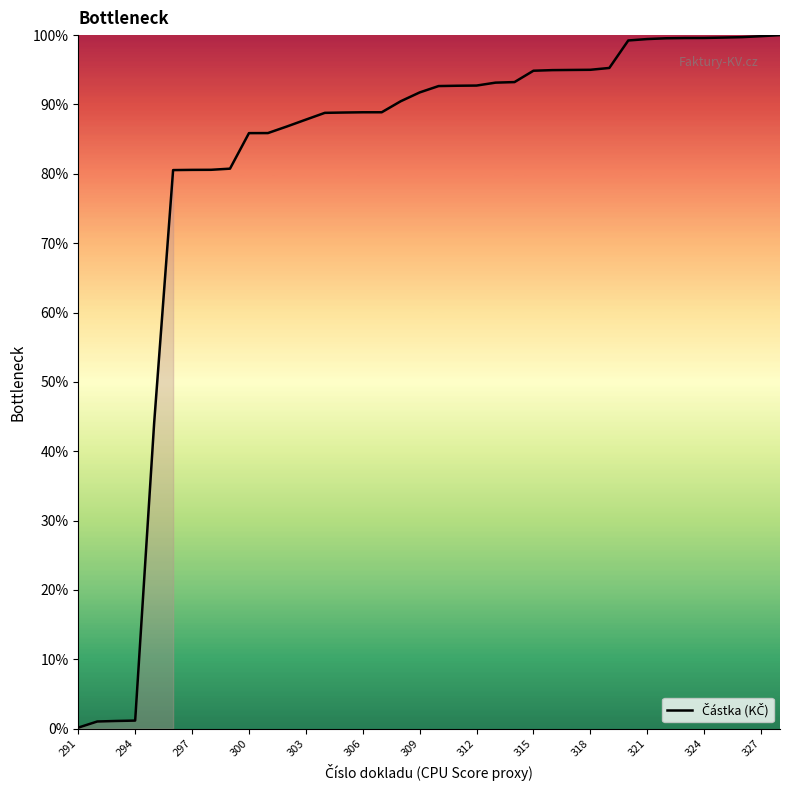

What is the greatest value displayed?

100.0